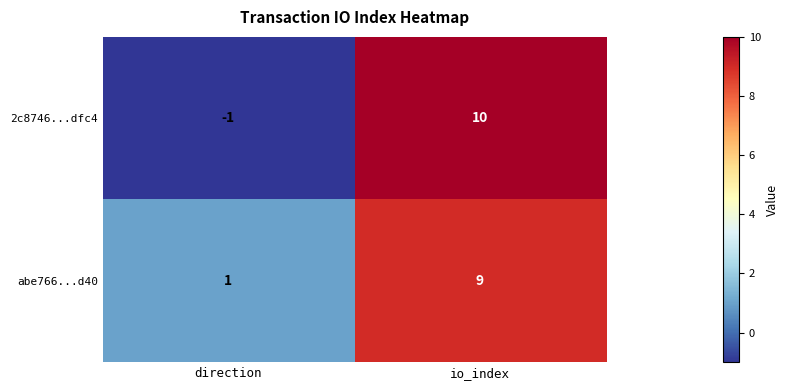

List the labels in order of abe766...d40 value, largest first.

io_index, direction